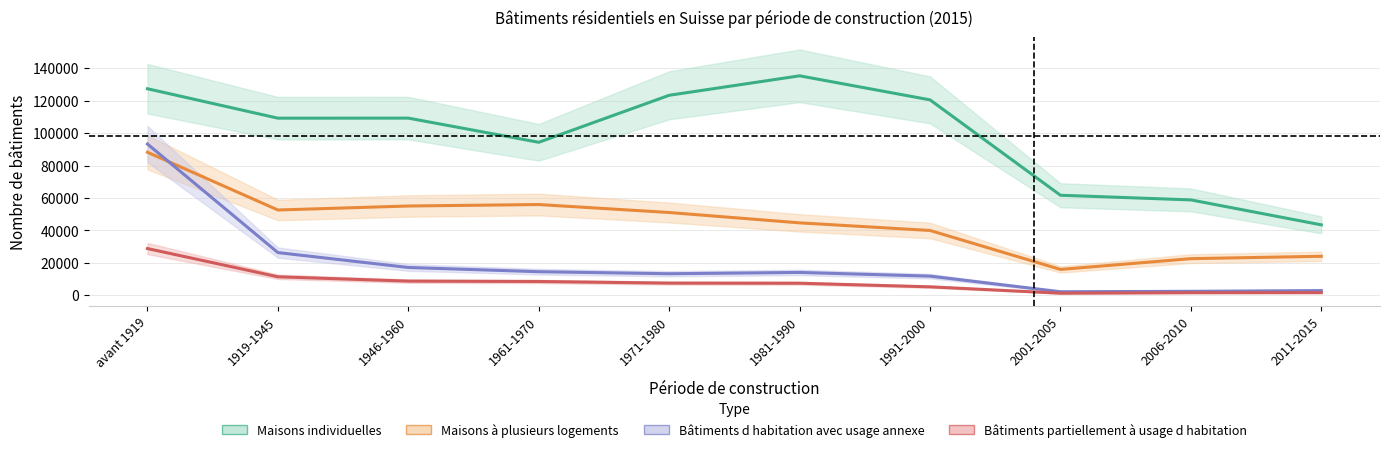

What is the sum of all Bâtiments d habitation avec usage annexe values?

197839